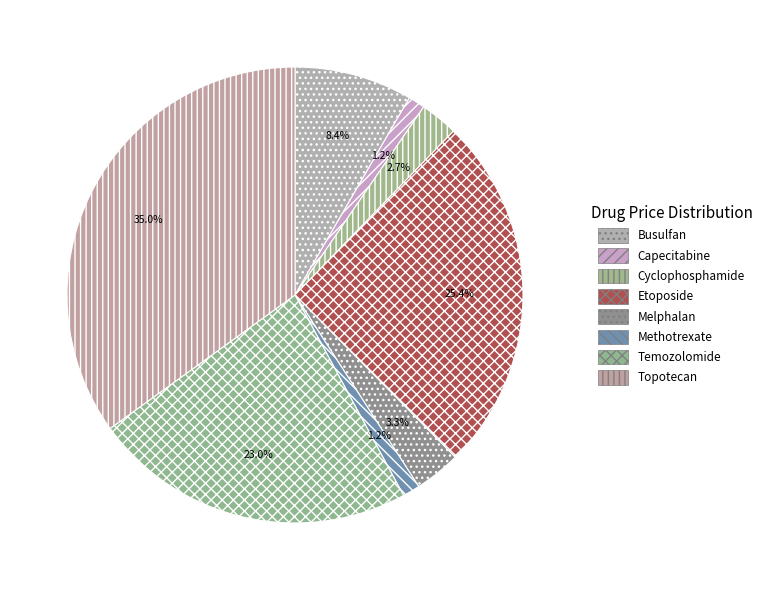

Count the number of slices in the pie.

8